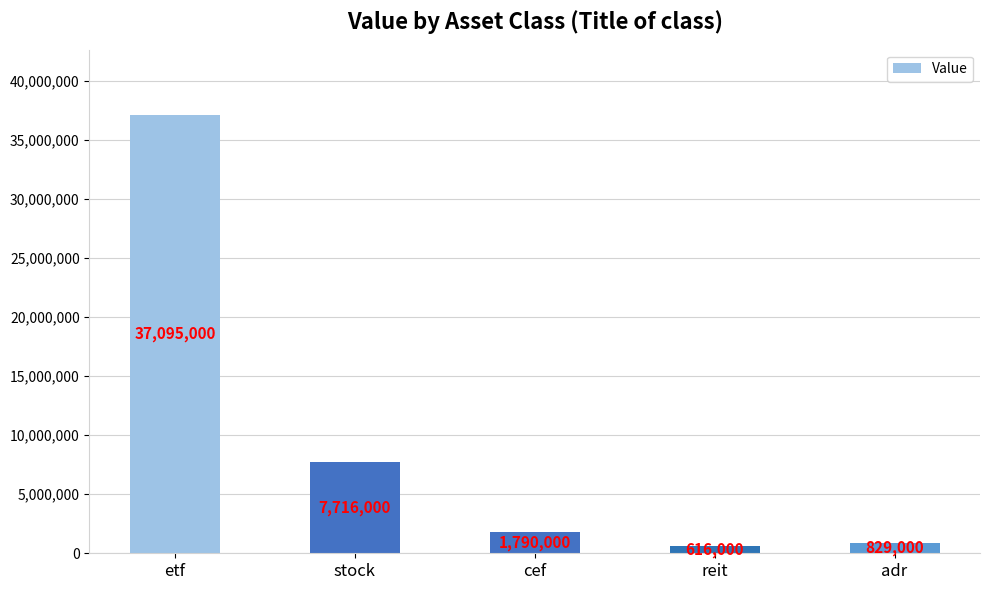

What value does the data have at adr?

829000